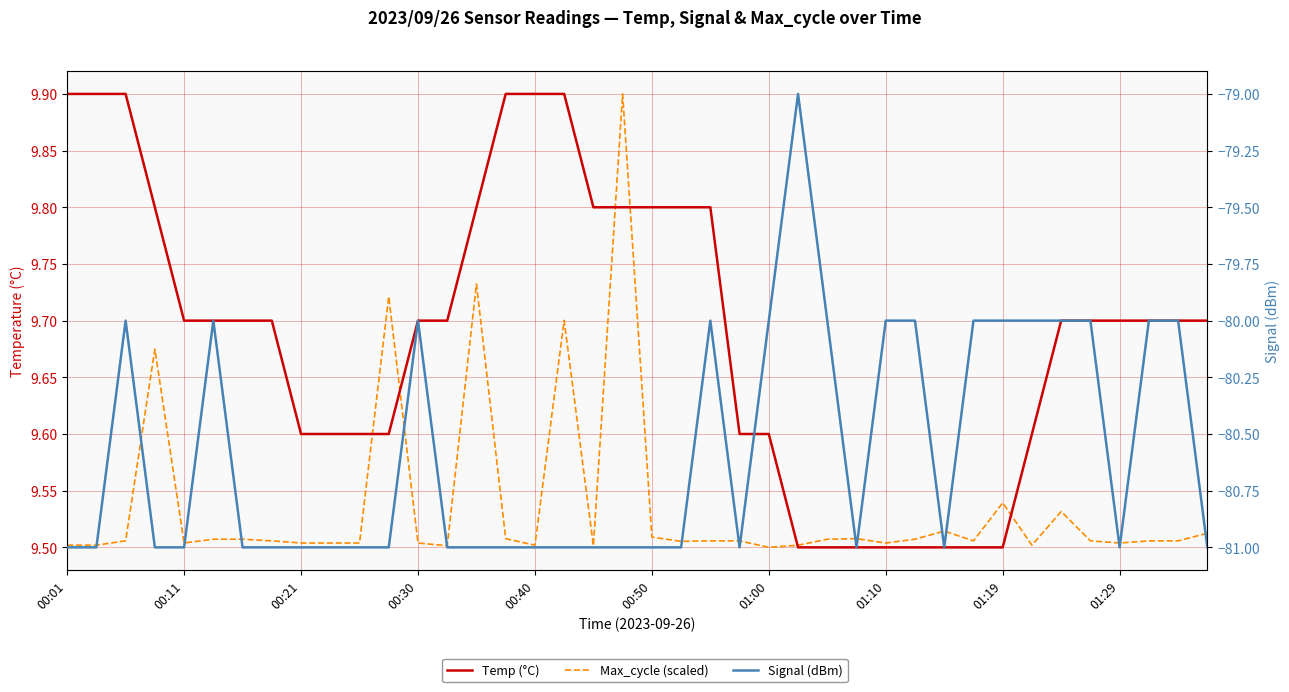

True or false: Max_cycle (scaled) has a value of 9.5 at 23.

True